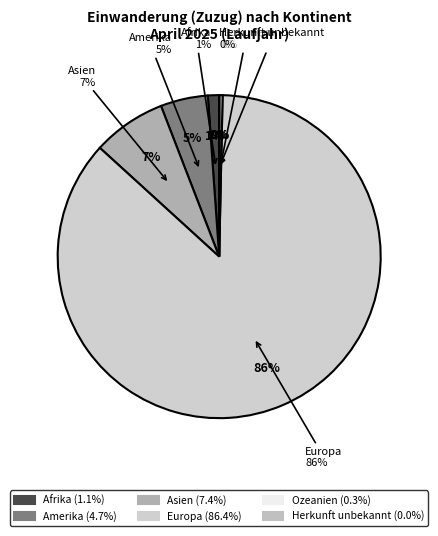

Combined, do Ozeanien and Asien account for over 50%?

No